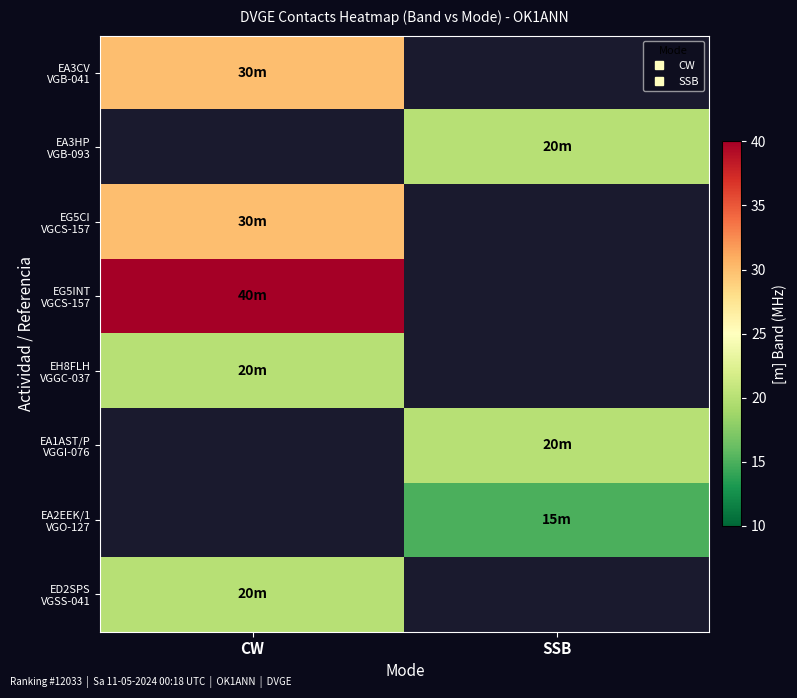

Rank the series at CW from highest to lowest value.

EG5INT VGCS-157, EA3CV VGB-041, EG5CI VGCS-157, EH8FLH VGGC-037, ED2SPS VGSS-041, EA3HP VGB-093, EA1AST/P VGGI-076, EA2EEK/1 VGO-127